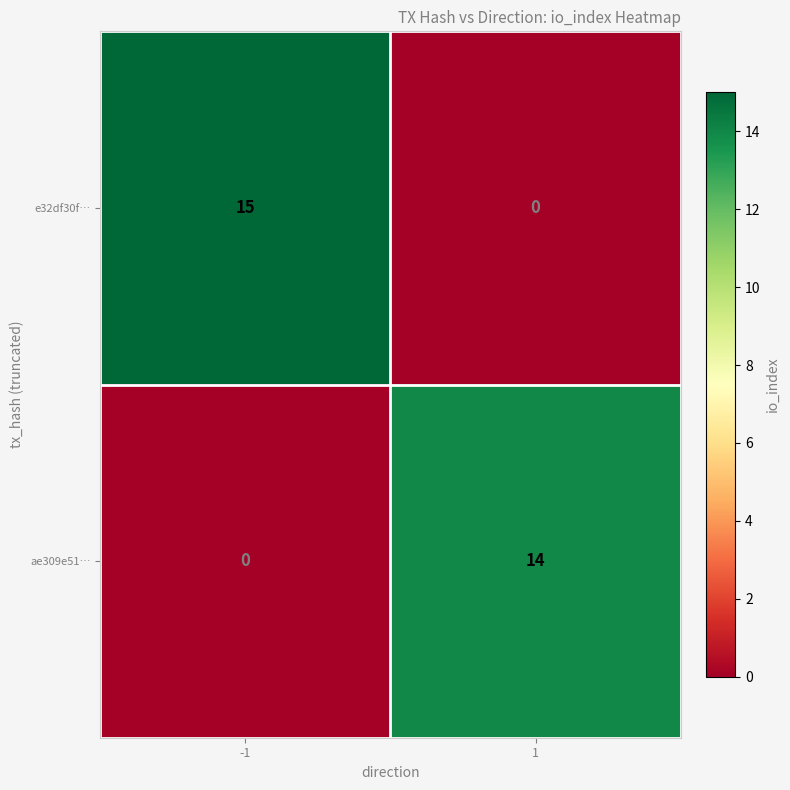

Rank the series at -1 from lowest to highest value.

ae309e51…, e32df30f…